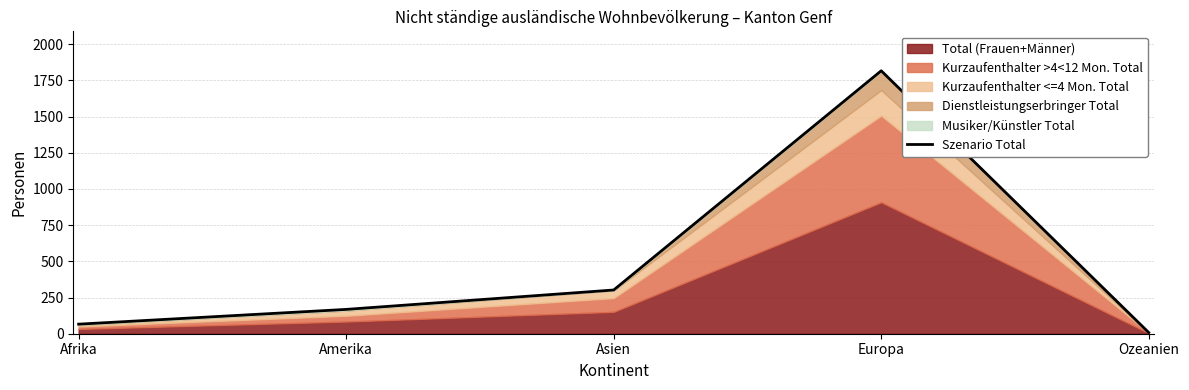

Reading left to right, transcribe all the data shown in this chart.

66	168	302	1816	8